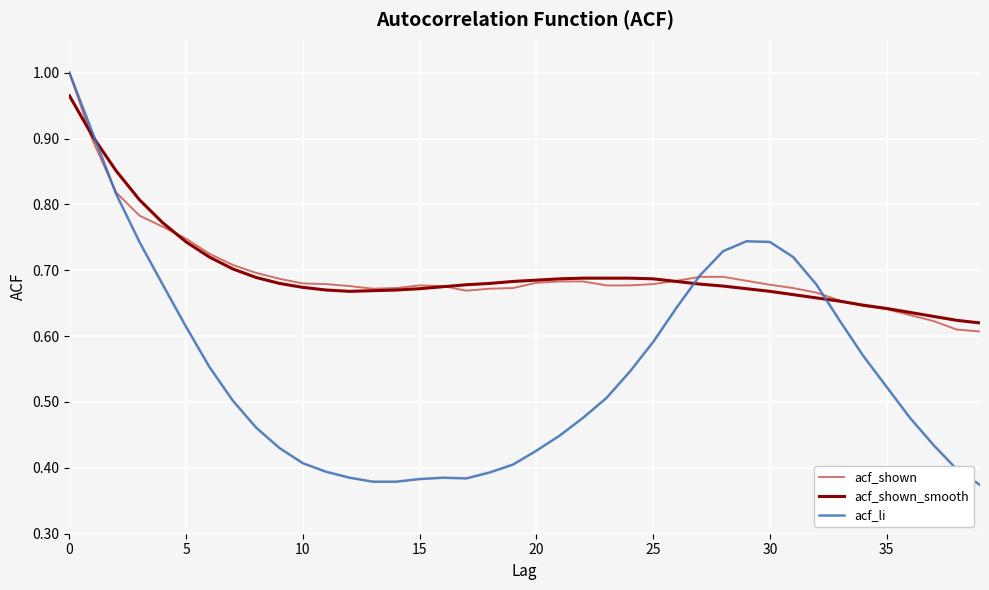

Which series has the largest range (max minus min)?

acf_li